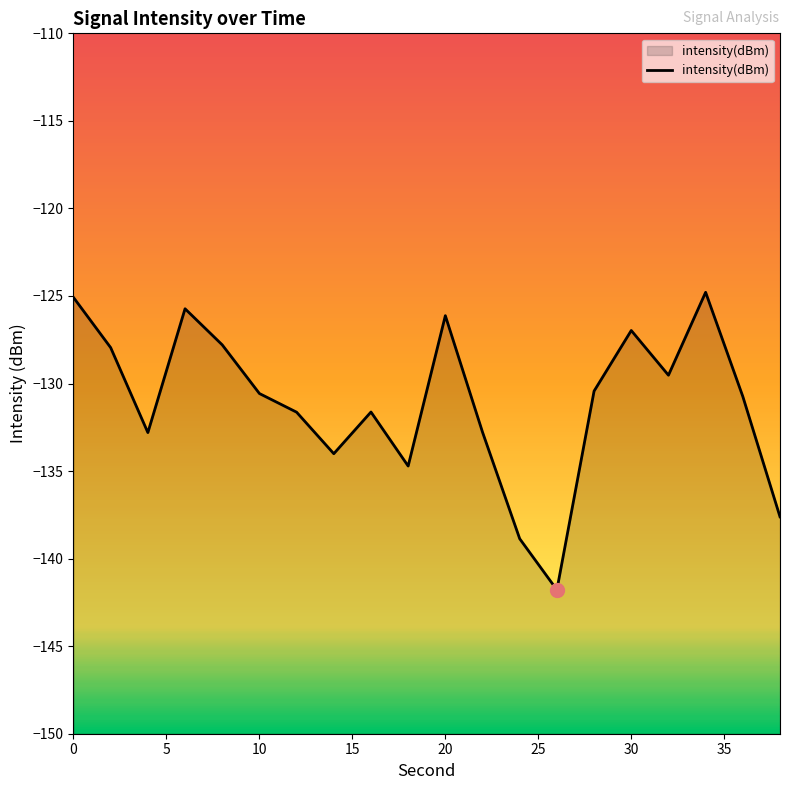

What is the difference between the maximum and minimum values?

17.0